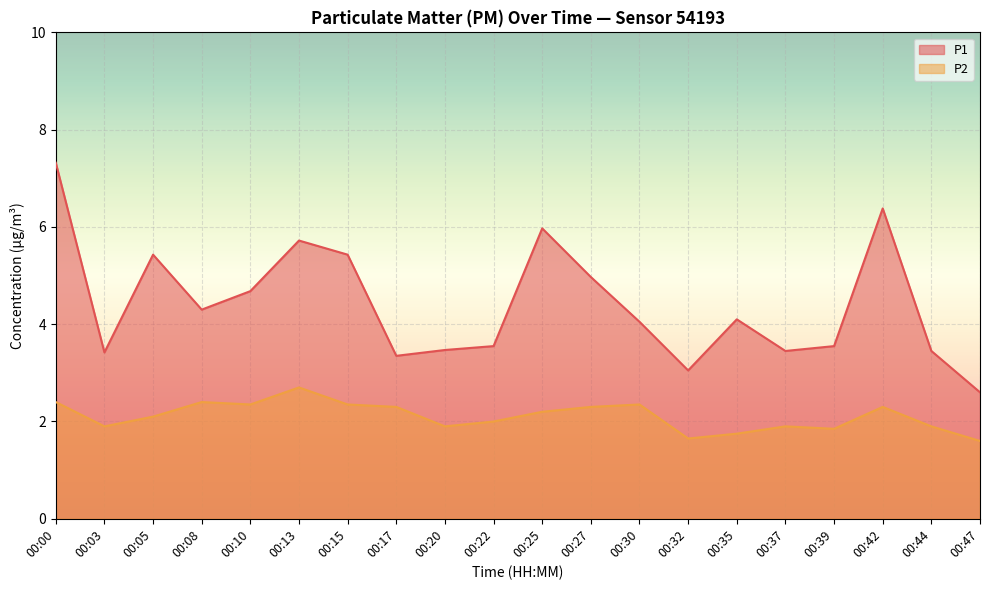

How many lines are shown in the chart?

2